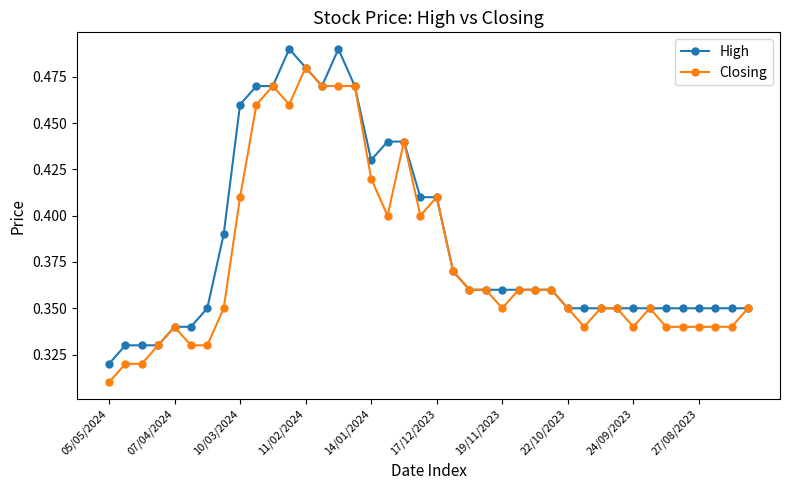

Rank the series by their maximum value, from highest to lowest.

High, Closing